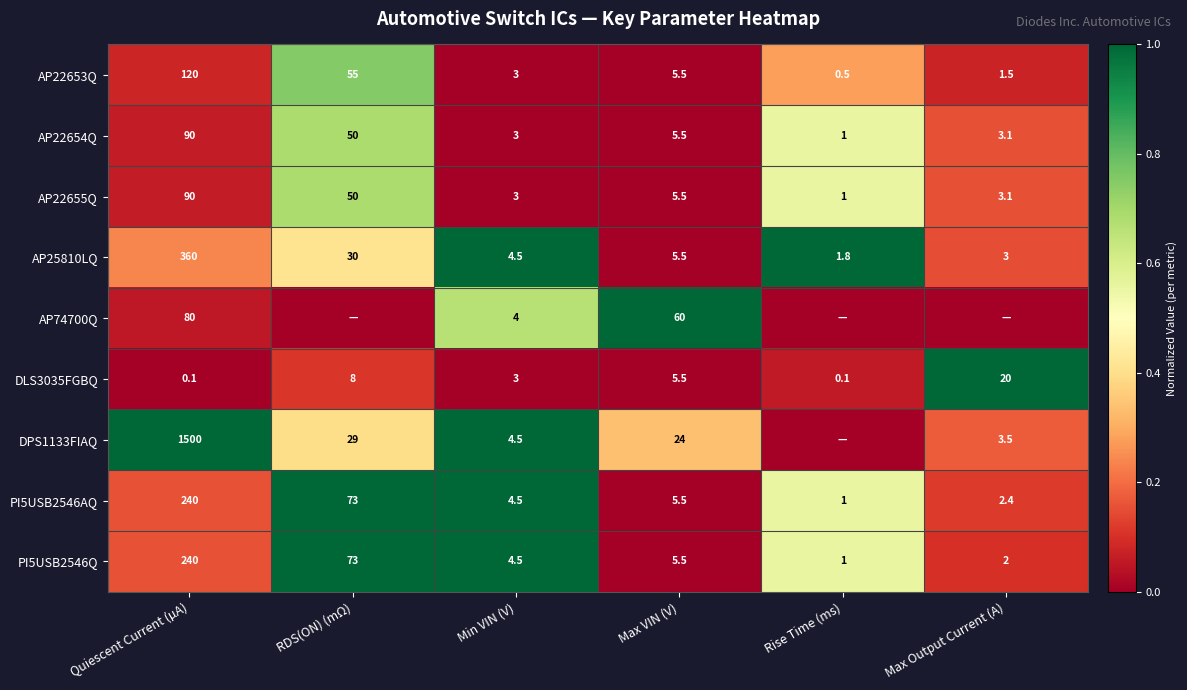

Which has a higher value, RDS(ON) (mΩ) or Min VIN (V)?

RDS(ON) (mΩ)